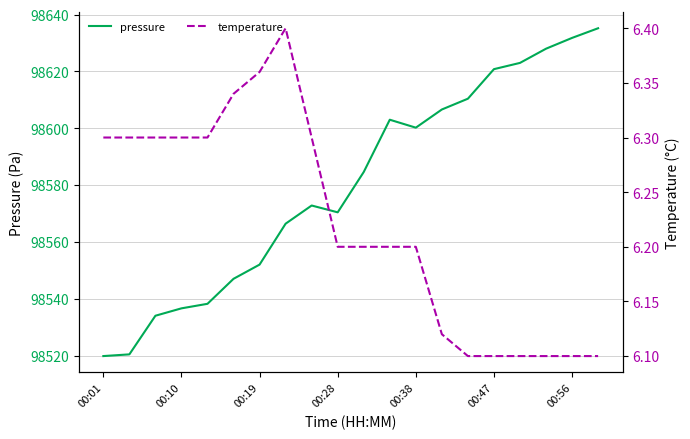

What is the total value across all series at 14?

98616.5